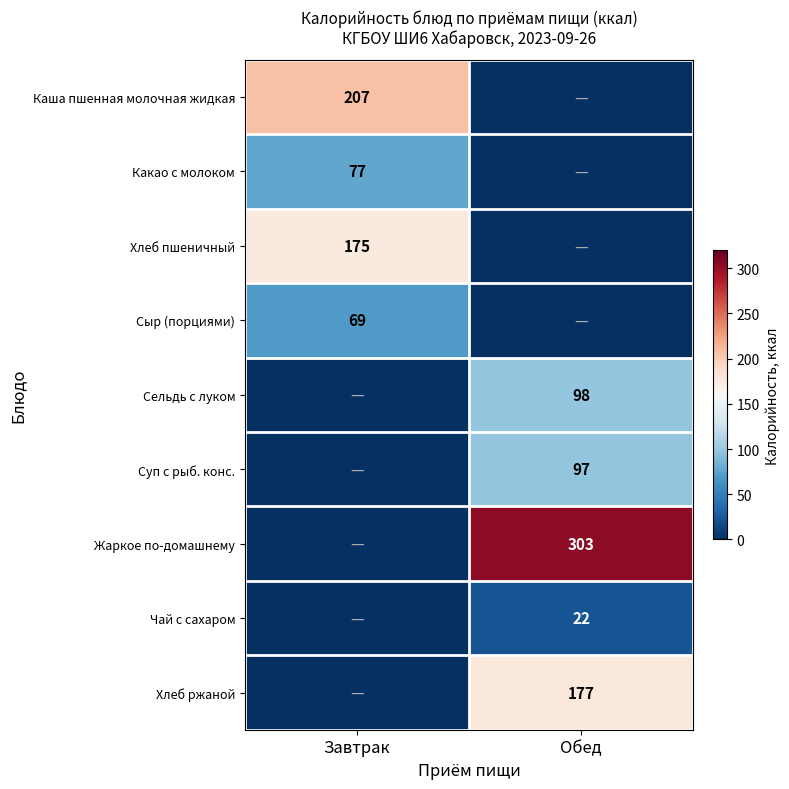

The Жаркое по-домашнему series shows 147 at Обед. True or false?

False